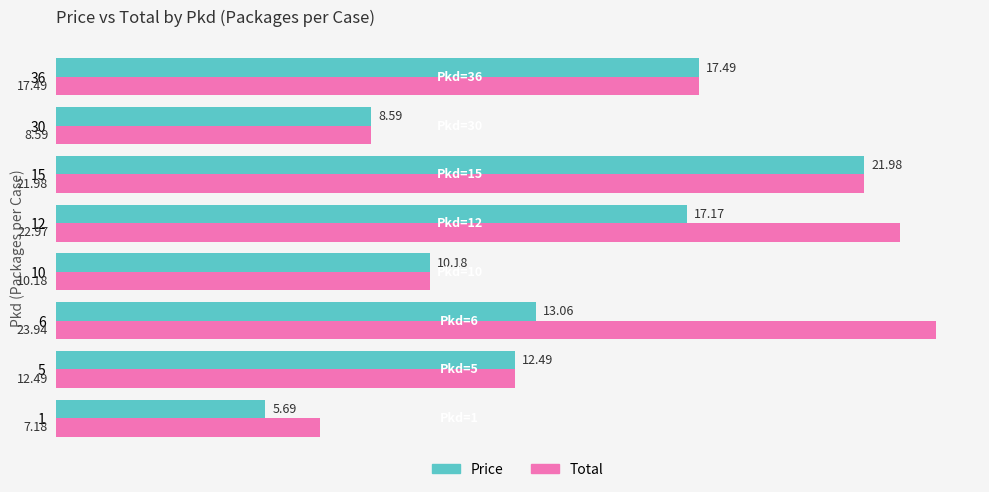

What is the sum of all Price values?

106.7